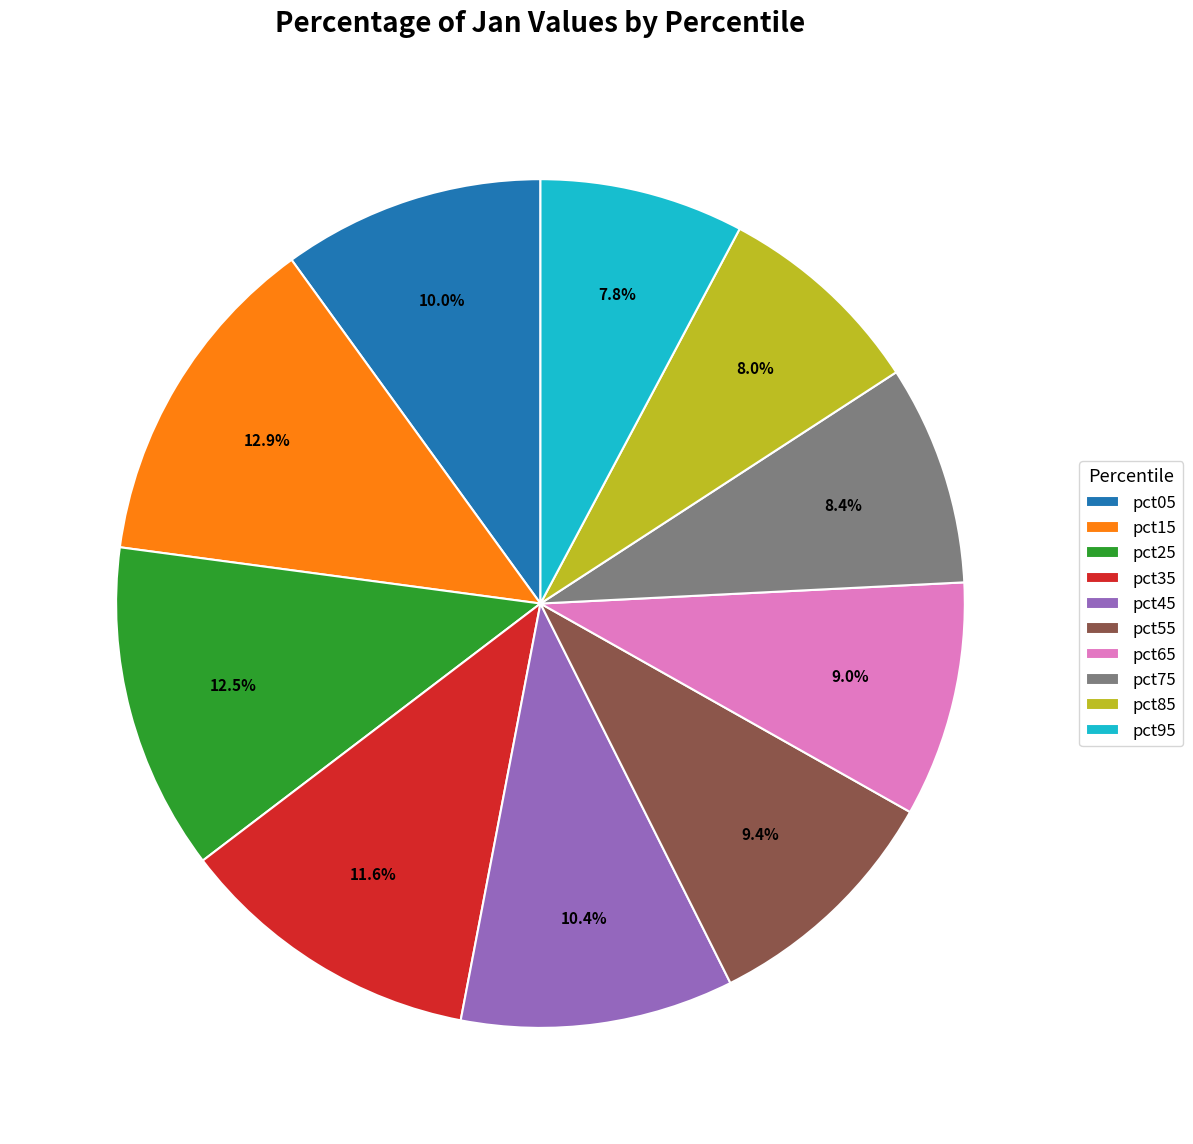

Does pct45 account for over 50% of the chart?

No